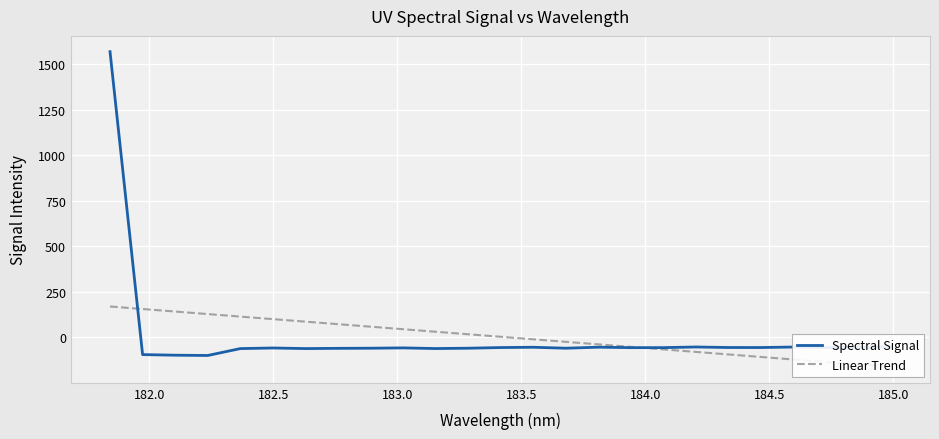

What is the value of the Spectral Signal point at the 2nd from the left?

-93.9